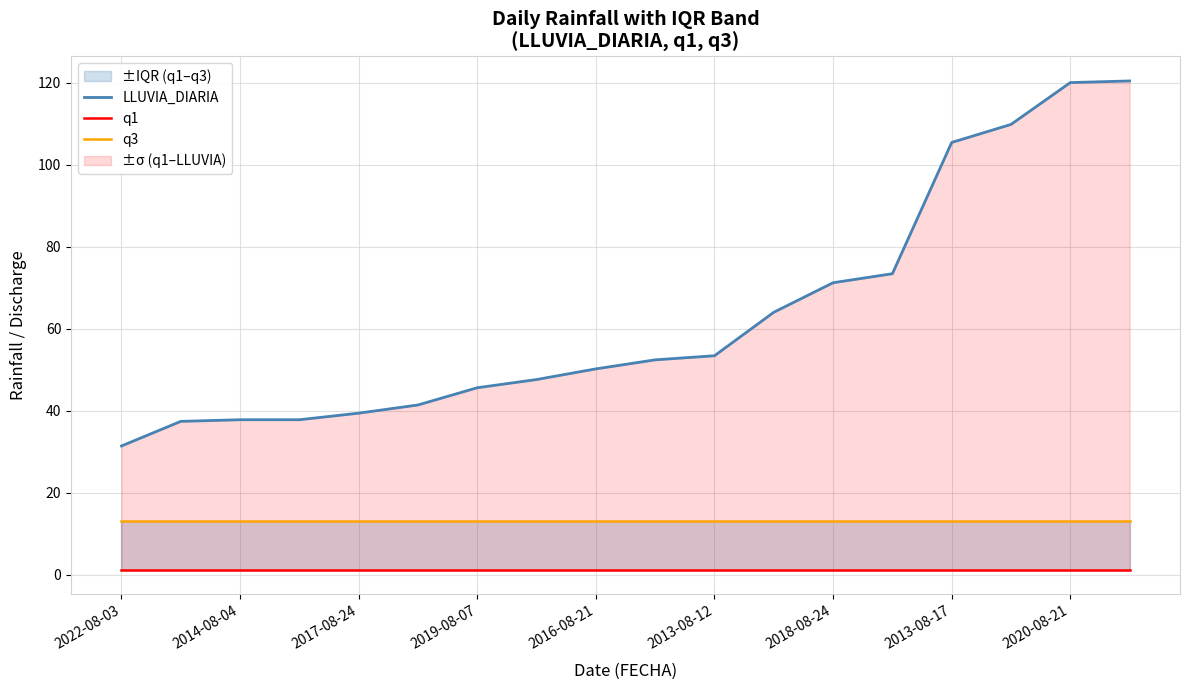

At which category is the sum across all series the highest?

17